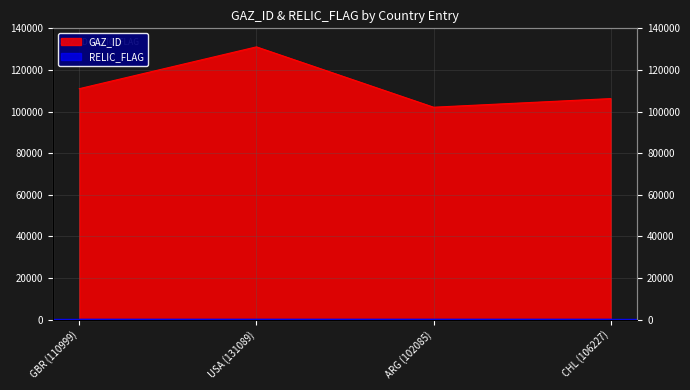

Approximately how many times larger is the value at GBR (110999) compared to USA (131089)?

0.8